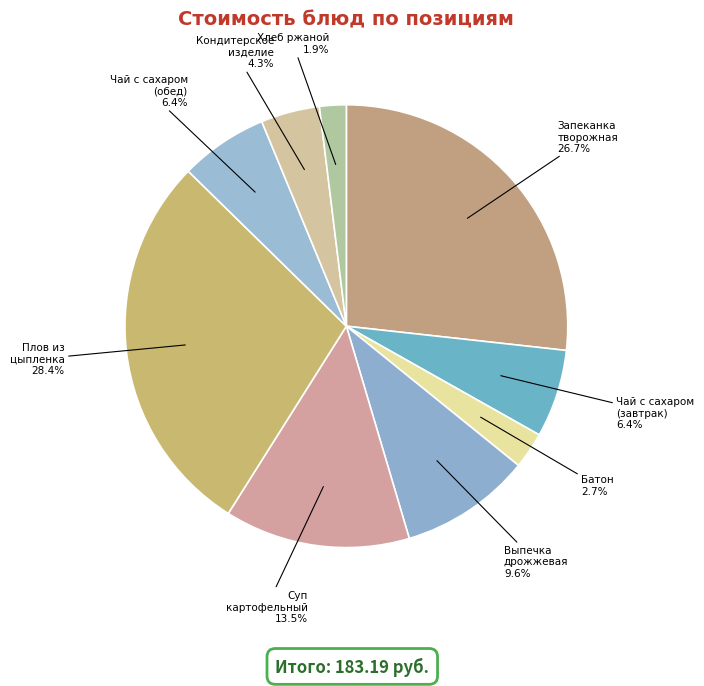

Which slice is the smallest?

Хлеб ржаной 1.9%